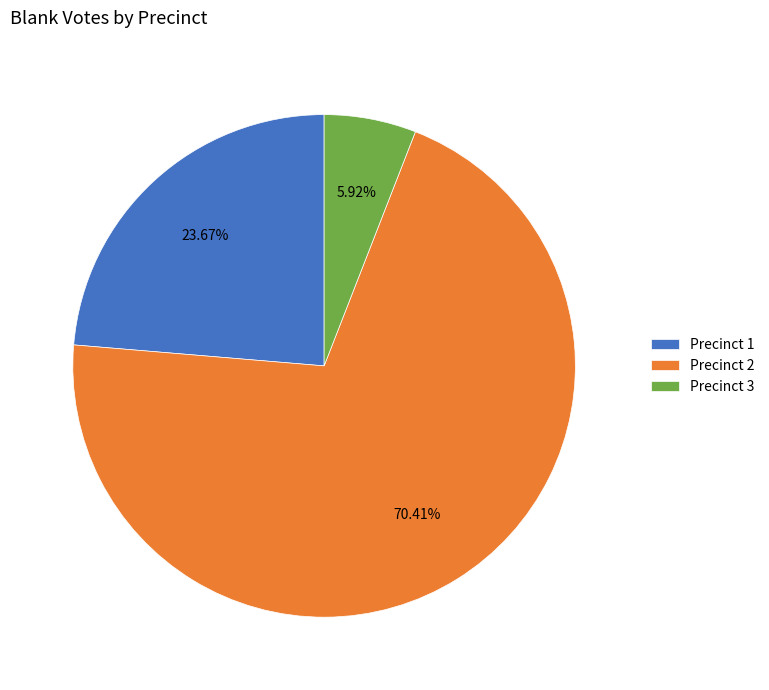

Which category has the smallest portion of the pie?

Precinct 3